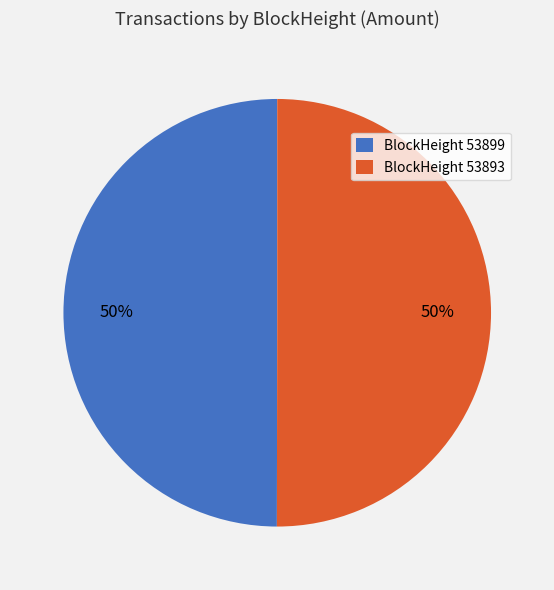

To the nearest percent, what is the combined percentage of BlockHeight 53893 and BlockHeight 53899?

100%